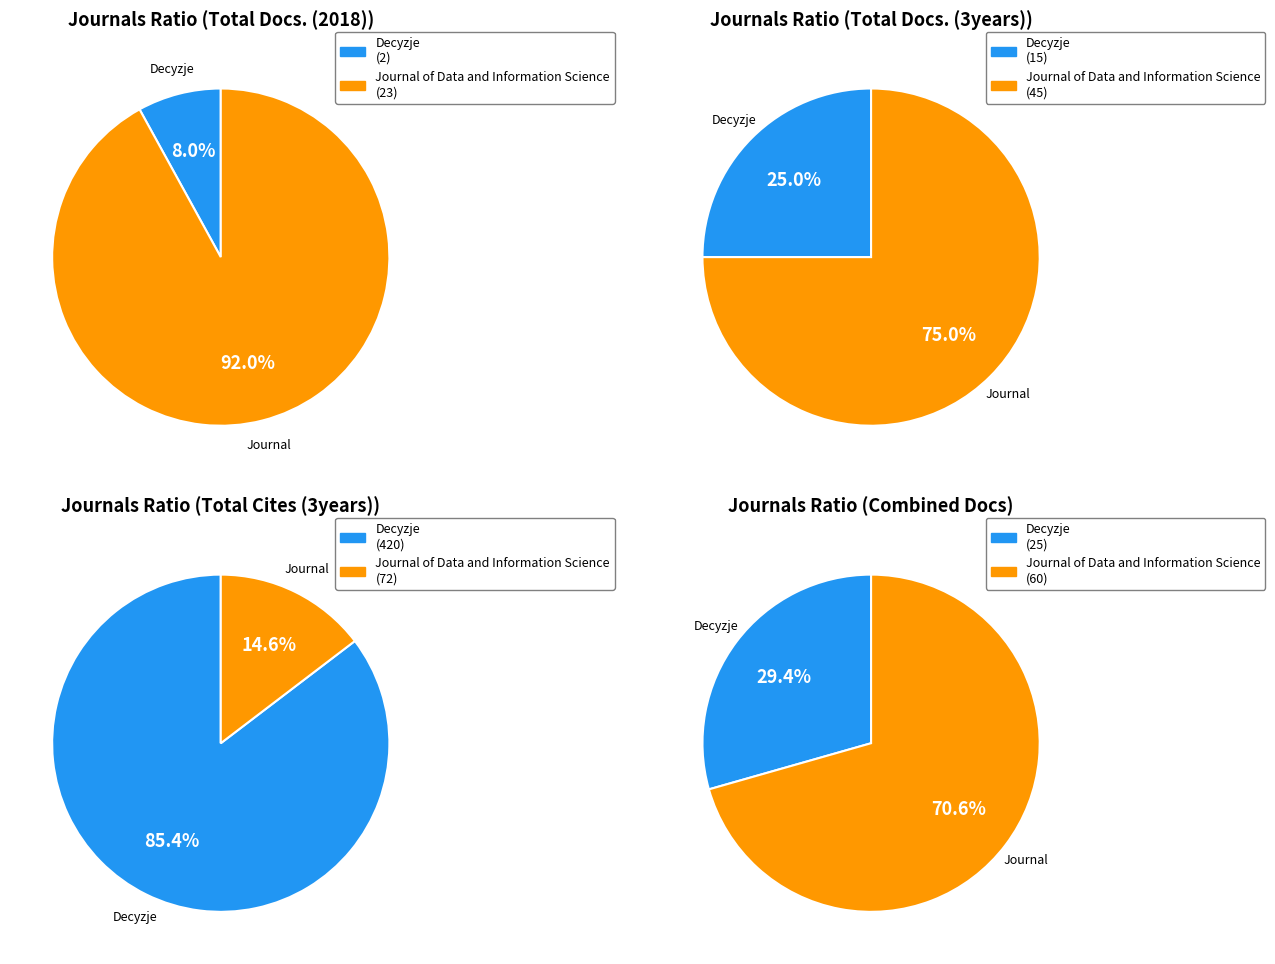

Which series has the widest spread of values?

Total Cites (3years)